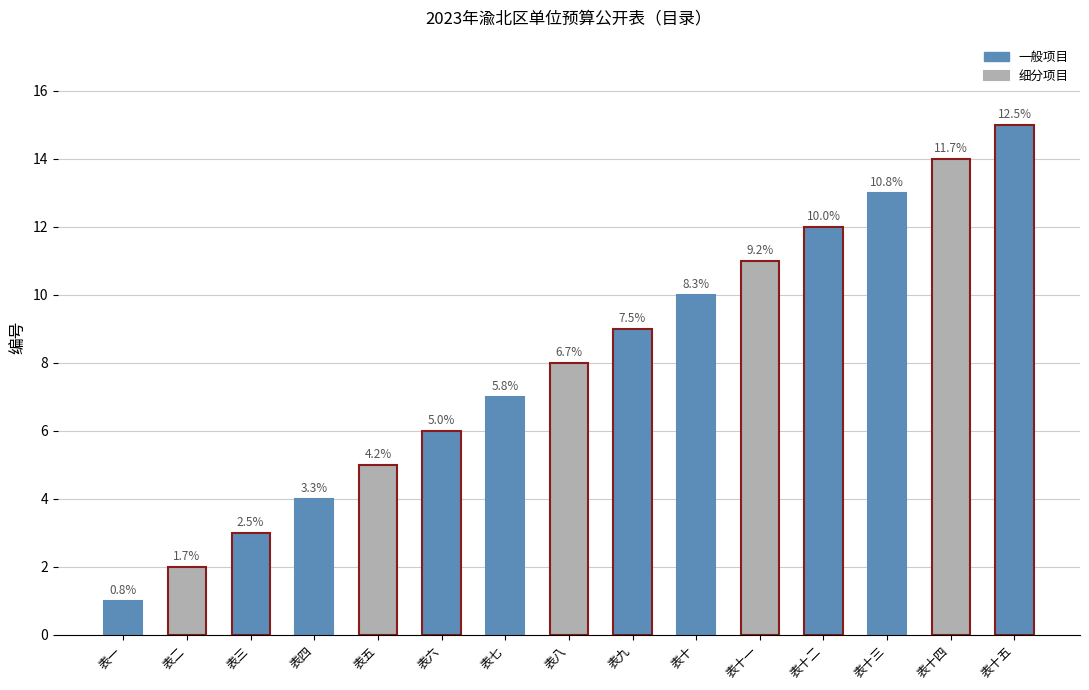

Rank the categories by value from lowest to highest.

表一, 表二, 表三, 表四, 表五, 表六, 表七, 表八, 表九, 表十, 表十一, 表十二, 表十三, 表十四, 表十五